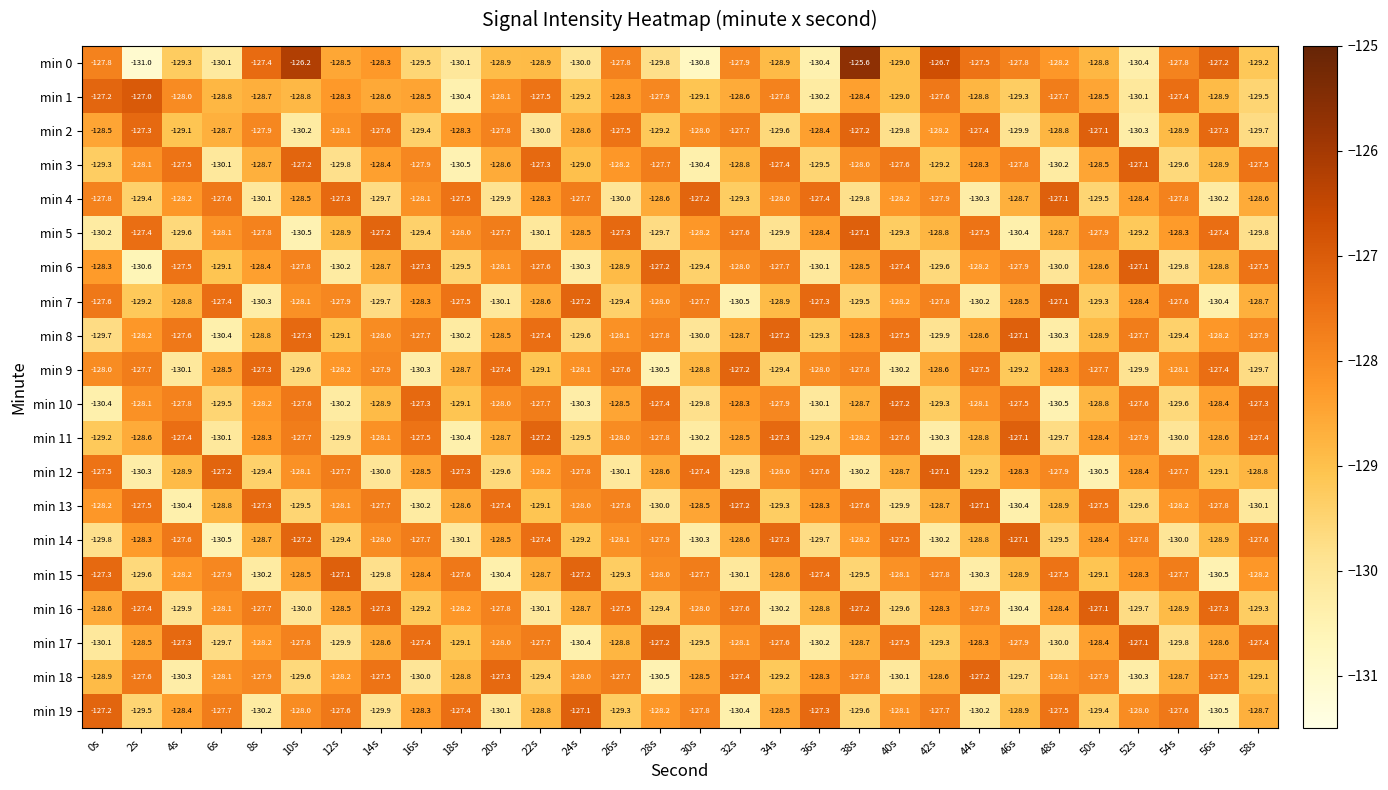

Read the min 10 value at 36s.

-130.1